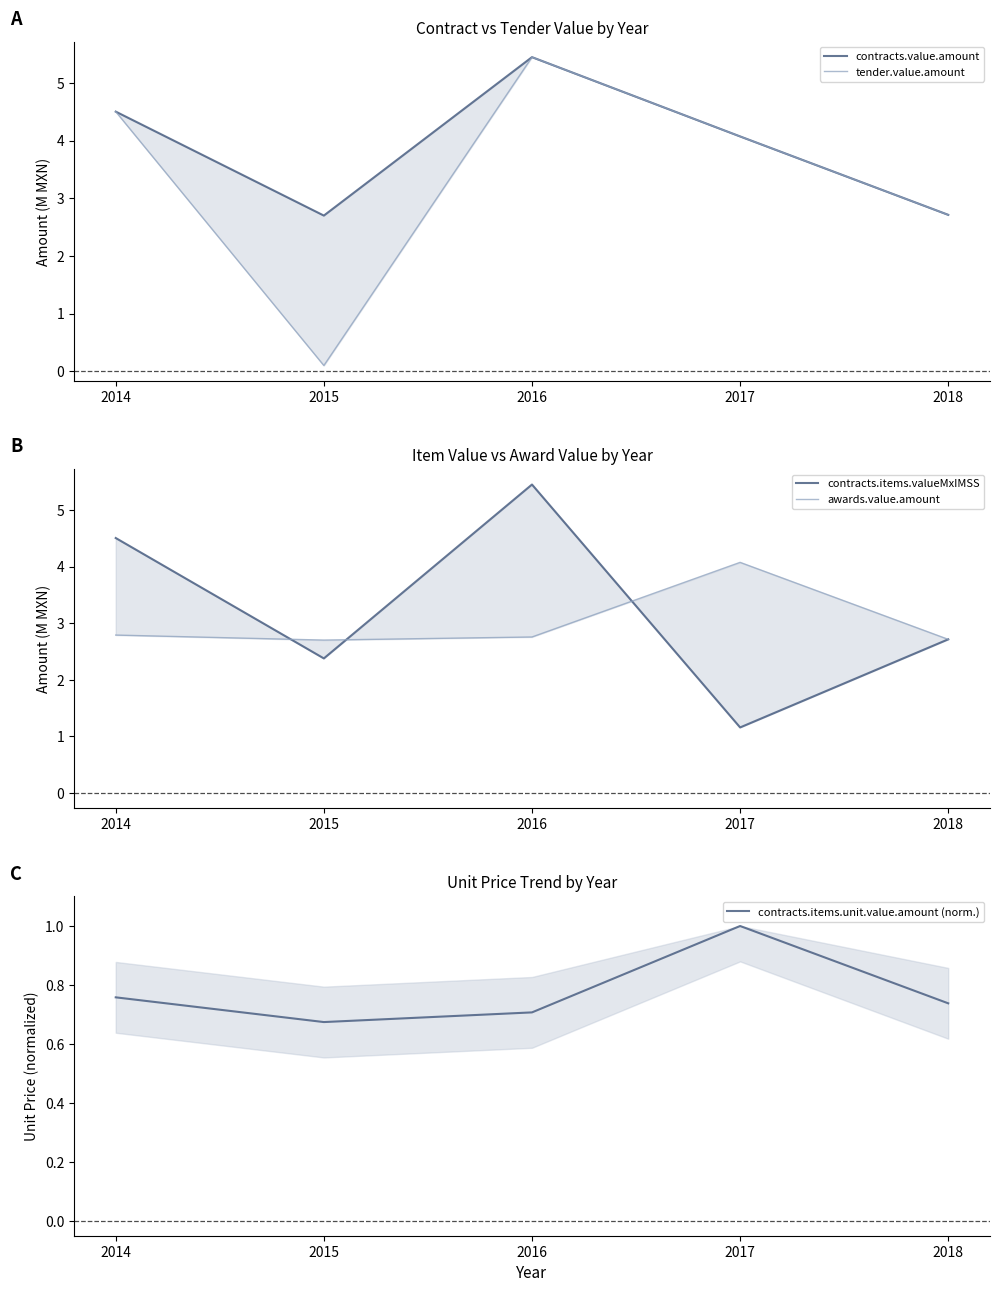

What is the difference between the second highest and second lowest values in the contracts.items.unit.value.amount (norm.) series?

0.1